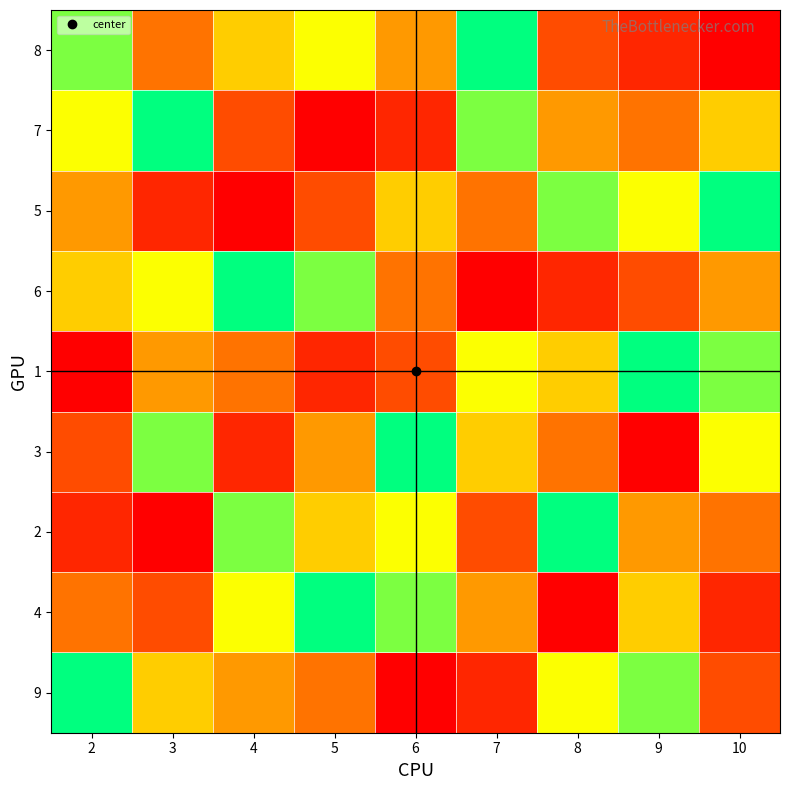

What is the difference between the highest and lowest values at 8?

8